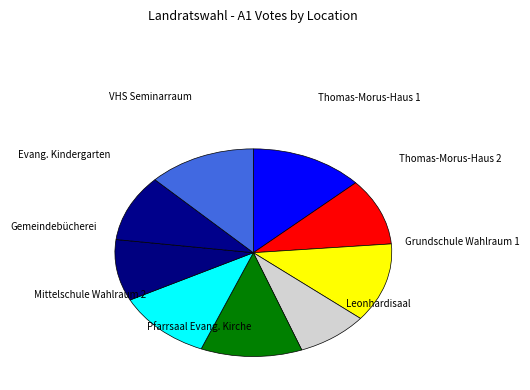

Is there any slice that represents more than half of the pie?

No